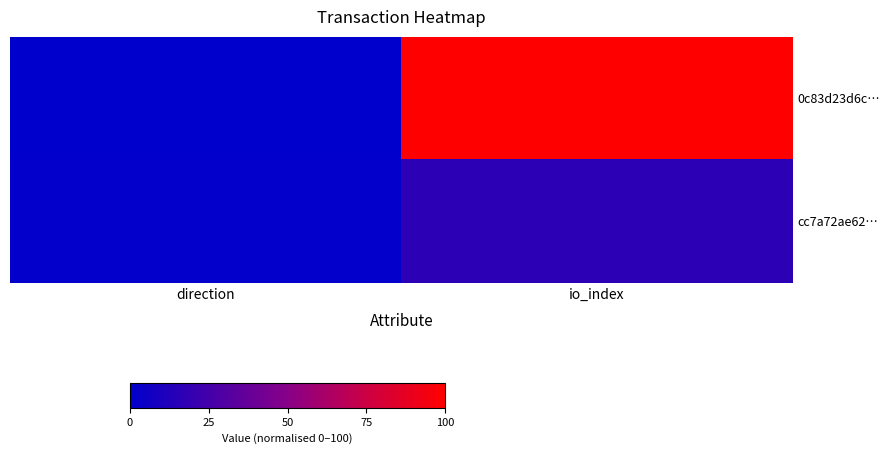

What is the spread (max minus min) of values at direction?

1.0